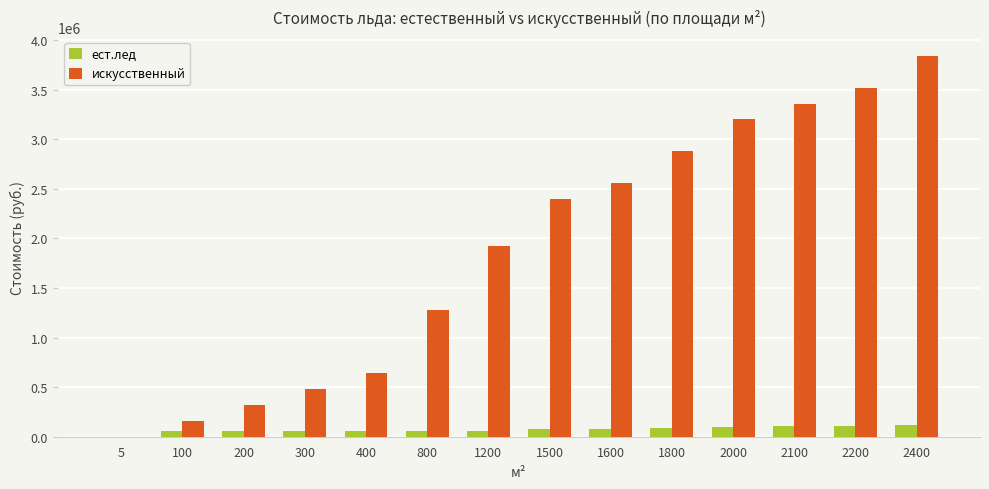

The value of искусственный at 400 is 1081922. True or false?

False